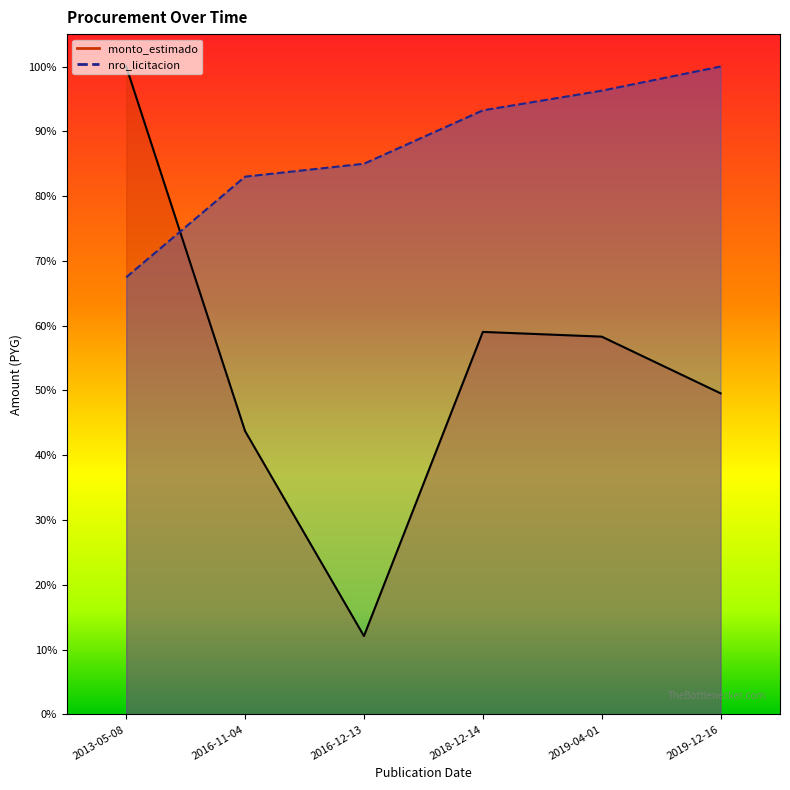

What is the difference between the second highest and minimum values in the nro_licitacion series?

0.3